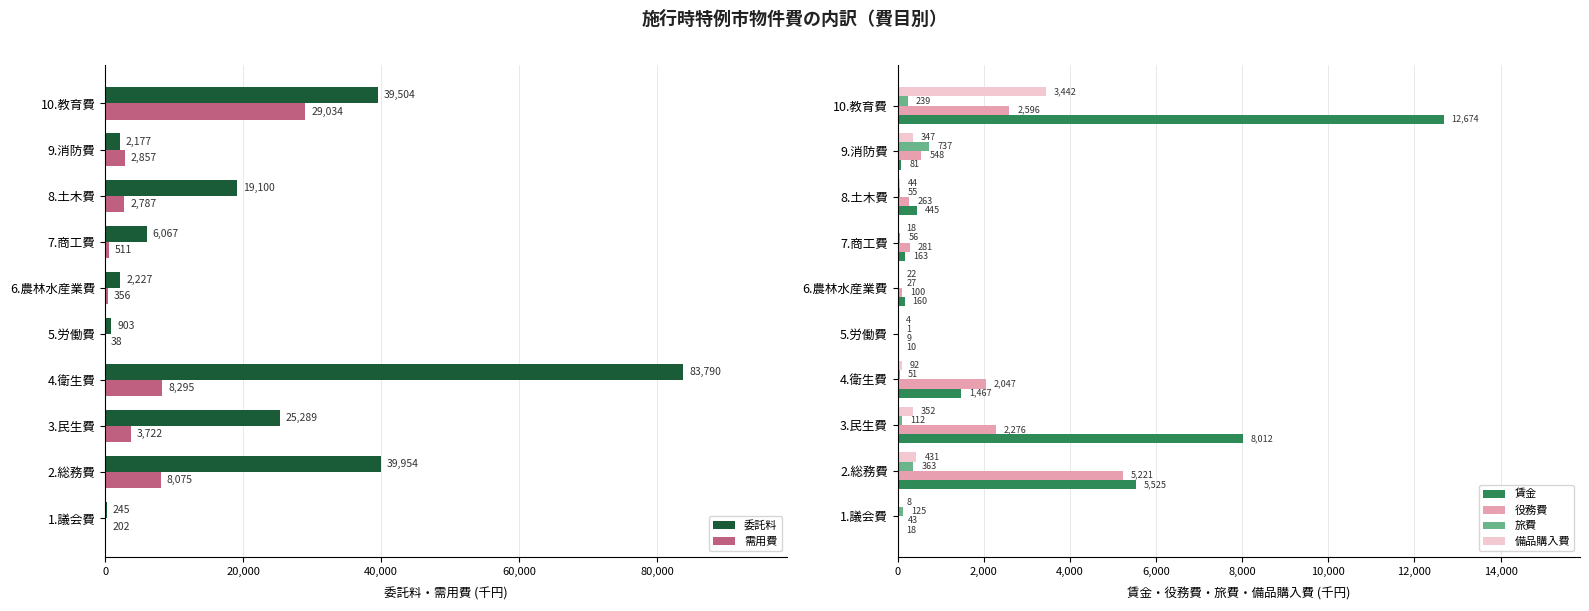

Reading left to right, transcribe all the data shown in this chart.

委託料: 245441	39954122	25289665	83790751	903217	2227494	6067373	19100574	2177737	39504517
需用費: 202372	8075495	3722167	8295310	38236	356490	511789	2787793	2857898	29034703
賃金: 18999	5525237	8012210	1467246	10943	160534	163758	445907	81327	12674858
役務費: 43774	5221700	2276629	2047678	9045	100006	281977	263432	548885	2596250
旅費: 125672	363324	112647	51166	1982	27235	56555	55107	737670	239276
備品購入費: 8850	431646	352214	92462	4264	22539	18575	44973	347064	3442984